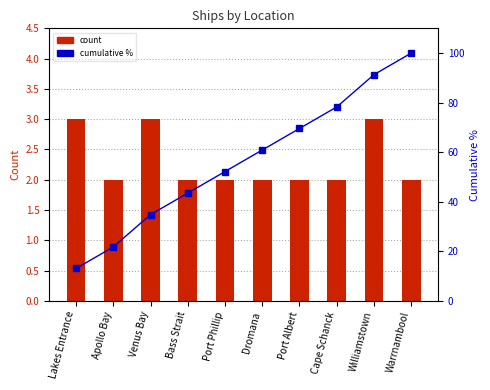

True or false: Count has a value of 2.0 at Port Albert.

True